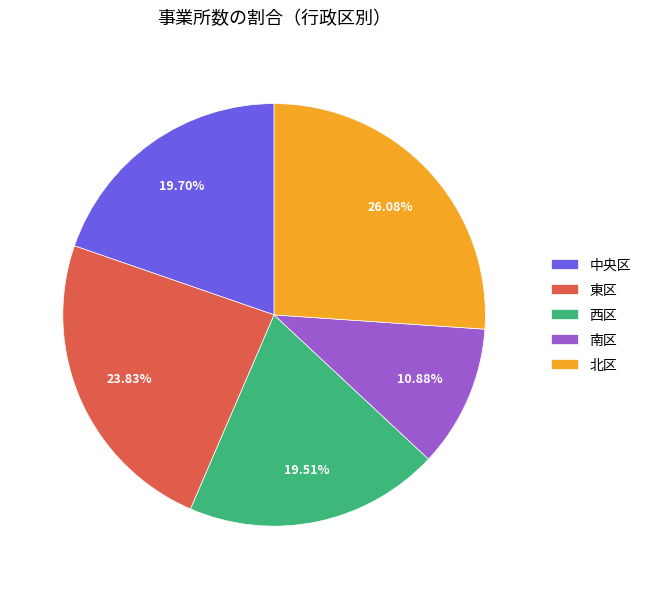

What percentage is the 西区 slice, to the nearest percent?

20%